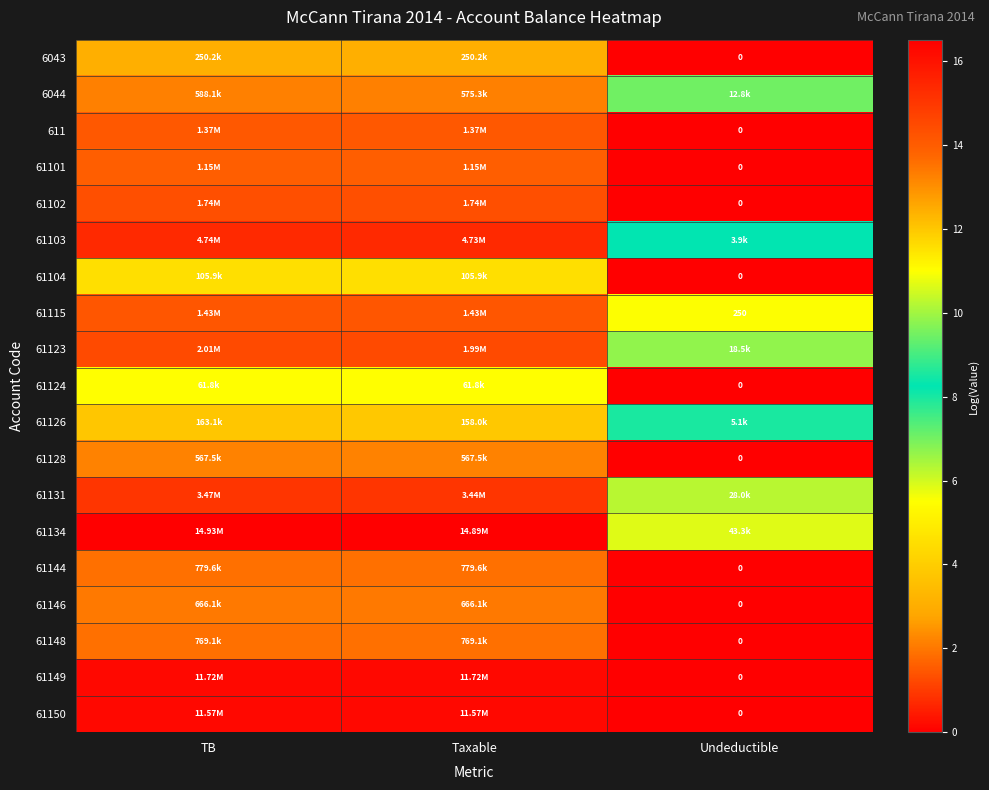

How many values in the 6043 series are below 12?

1